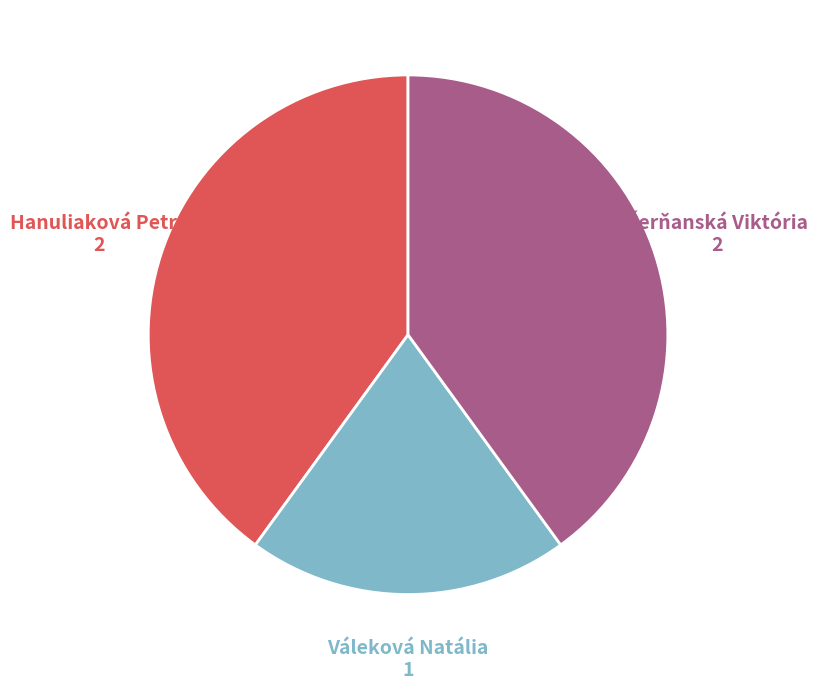

Does any single category account for the majority?

No